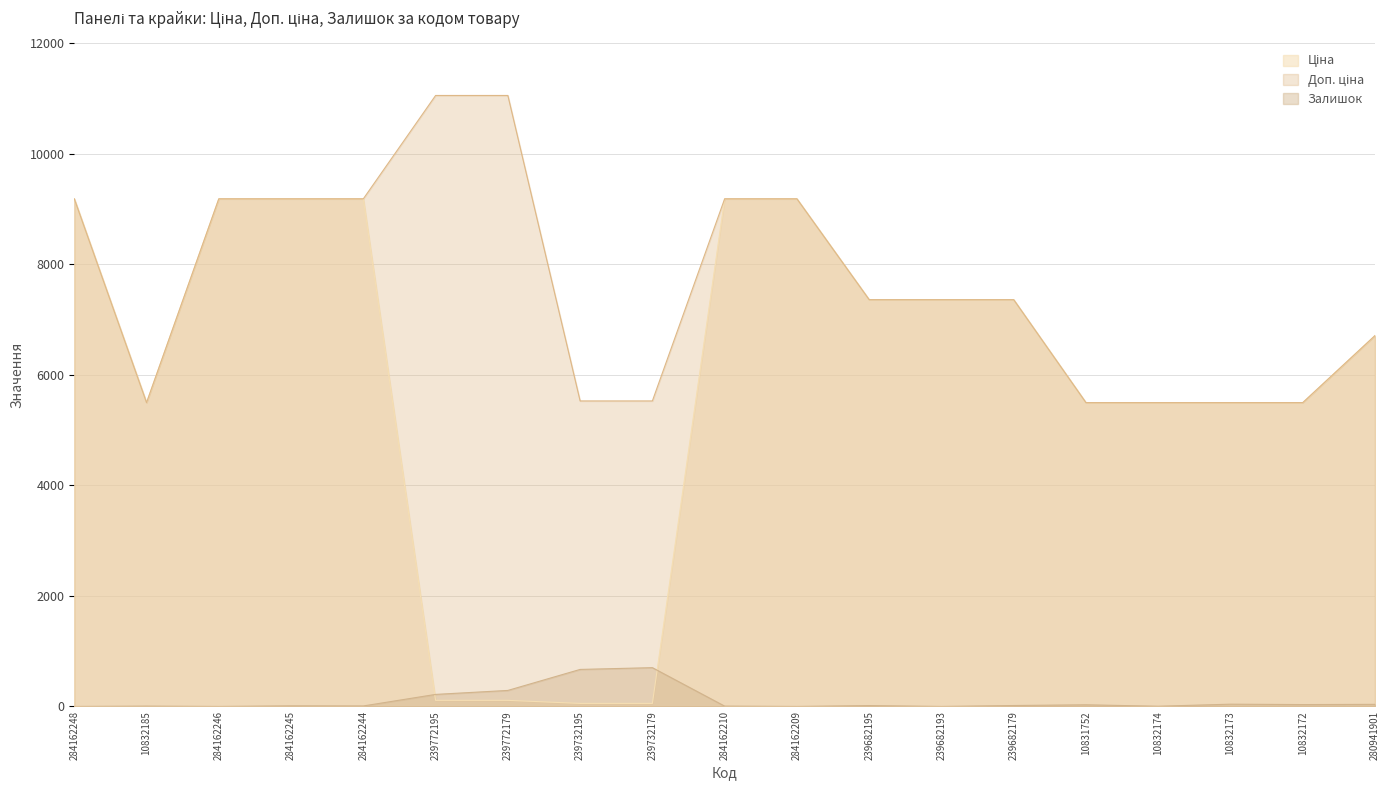

At which category does Ціна reach its first local valley?

10832185